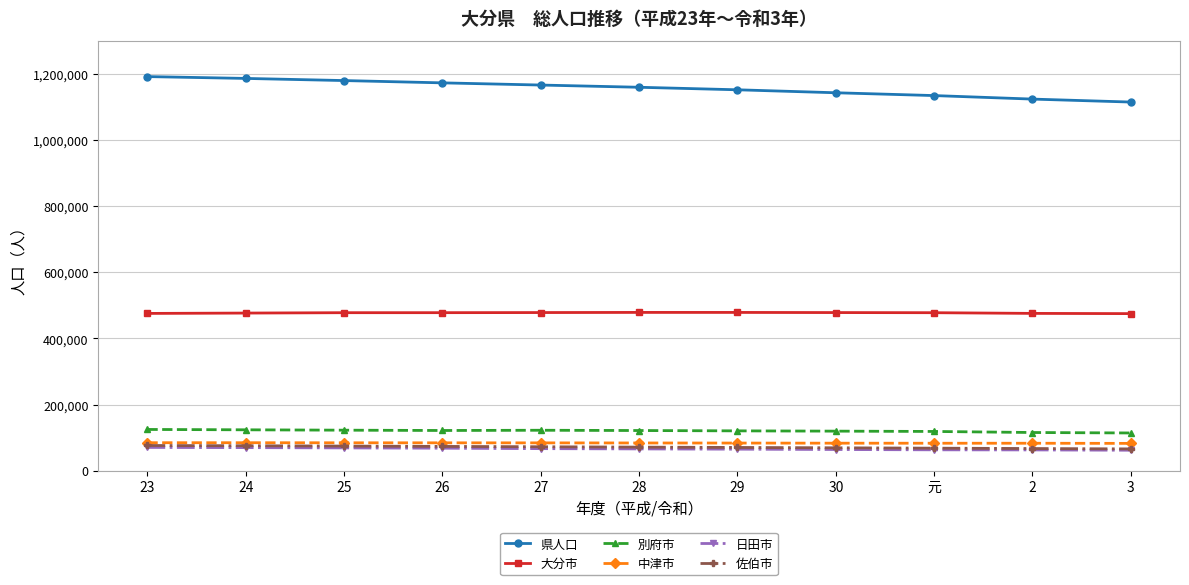

What is the lowest value of the 県人口 series?

1114880